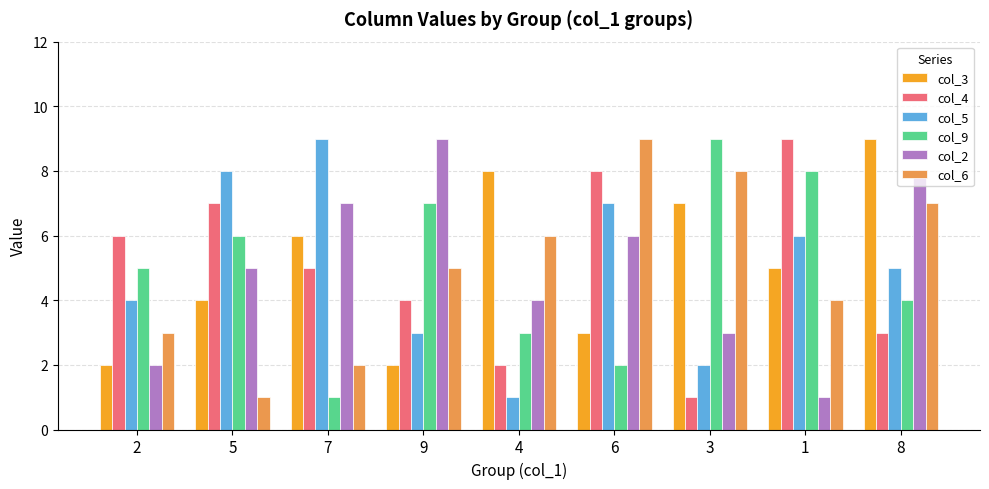

Reading right to left, list all the values displayed in this chart.

col_3: 8=9	1=5	3=7	6=3	4=8	9=2	7=6	5=4	2=2
col_4: 8=3	1=9	3=1	6=8	4=2	9=4	7=5	5=7	2=6
col_5: 8=5	1=6	3=2	6=7	4=1	9=3	7=9	5=8	2=4
col_9: 8=4	1=8	3=9	6=2	4=3	9=7	7=1	5=6	2=5
col_2: 8=8	1=1	3=3	6=6	4=4	9=9	7=7	5=5	2=2
col_6: 8=7	1=4	3=8	6=9	4=6	9=5	7=2	5=1	2=3